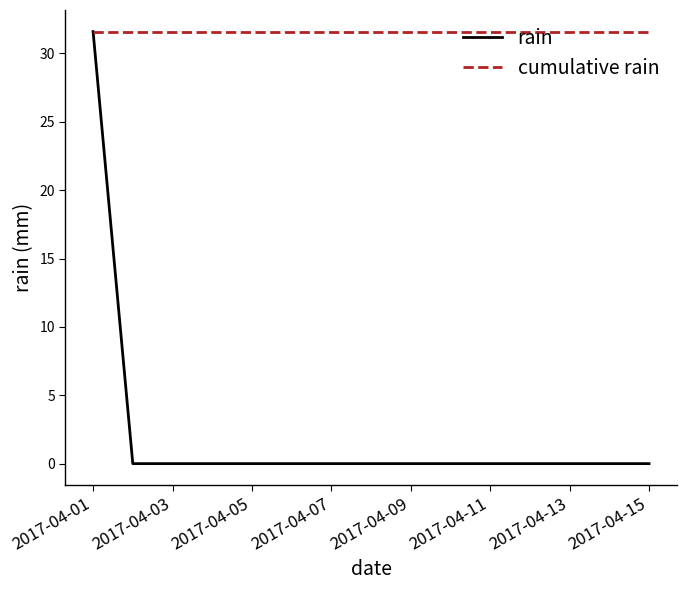

Is this an area chart (filled region under the line)?

No